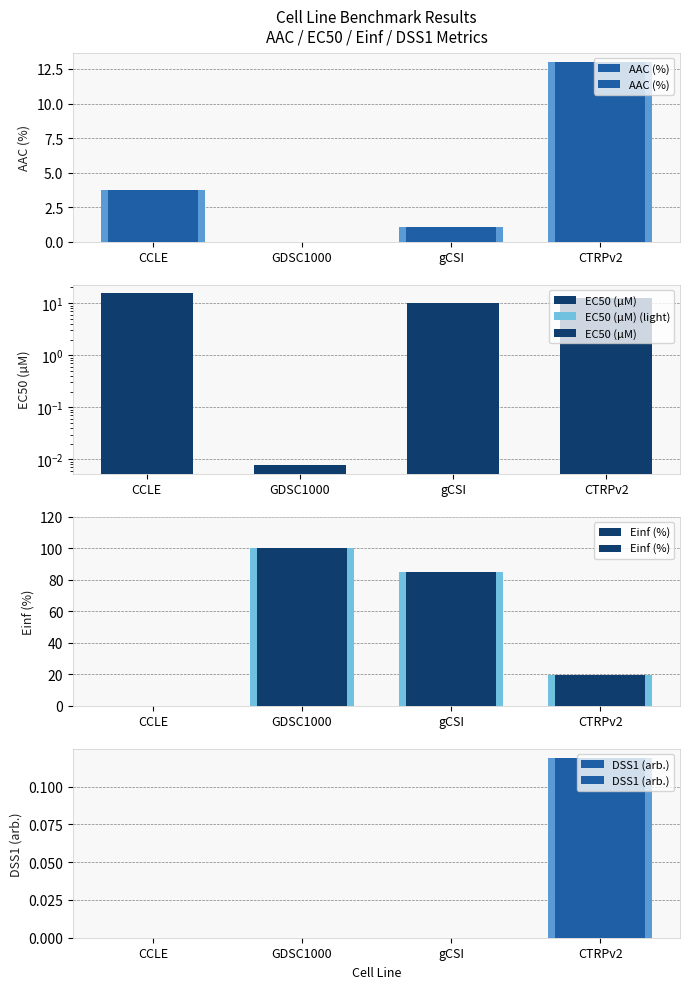

What are all the series names shown in the legend?

AAC (%), EC50 (µM), EC50 (µM) (light), Einf (%), DSS1 (arb.)